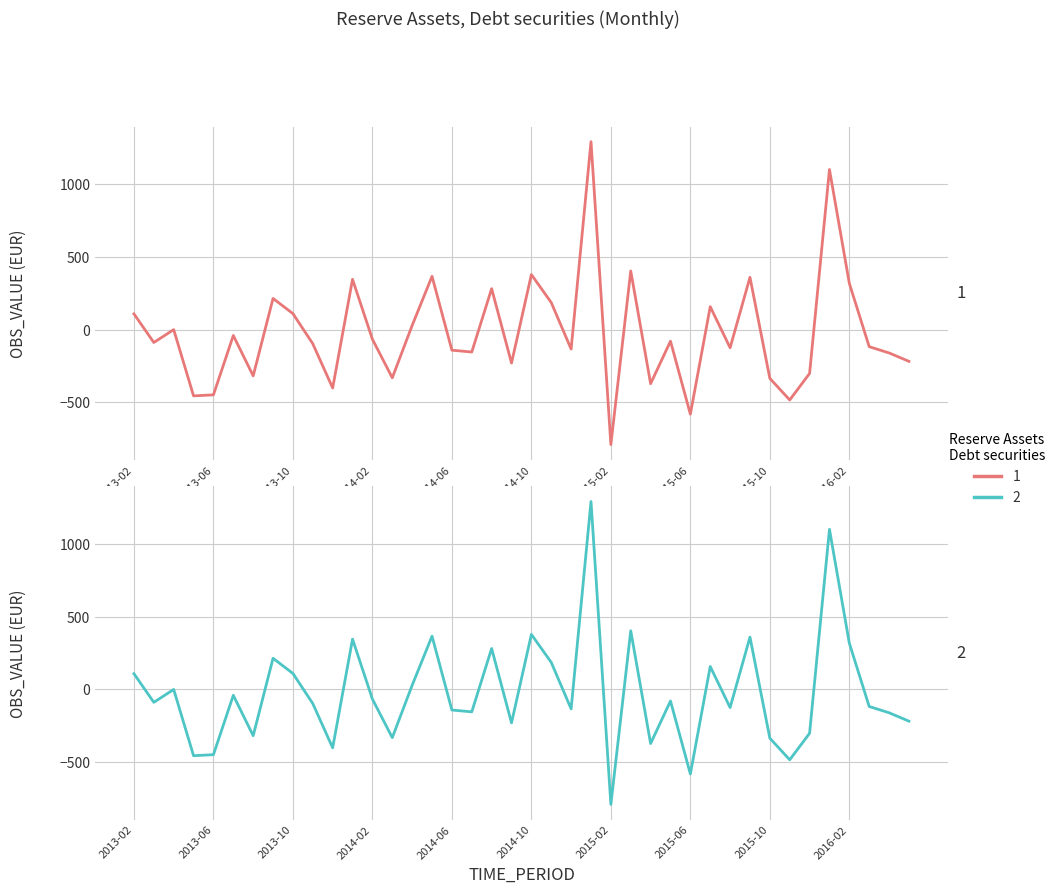

Does the chart display data point markers on the line(s)?

No